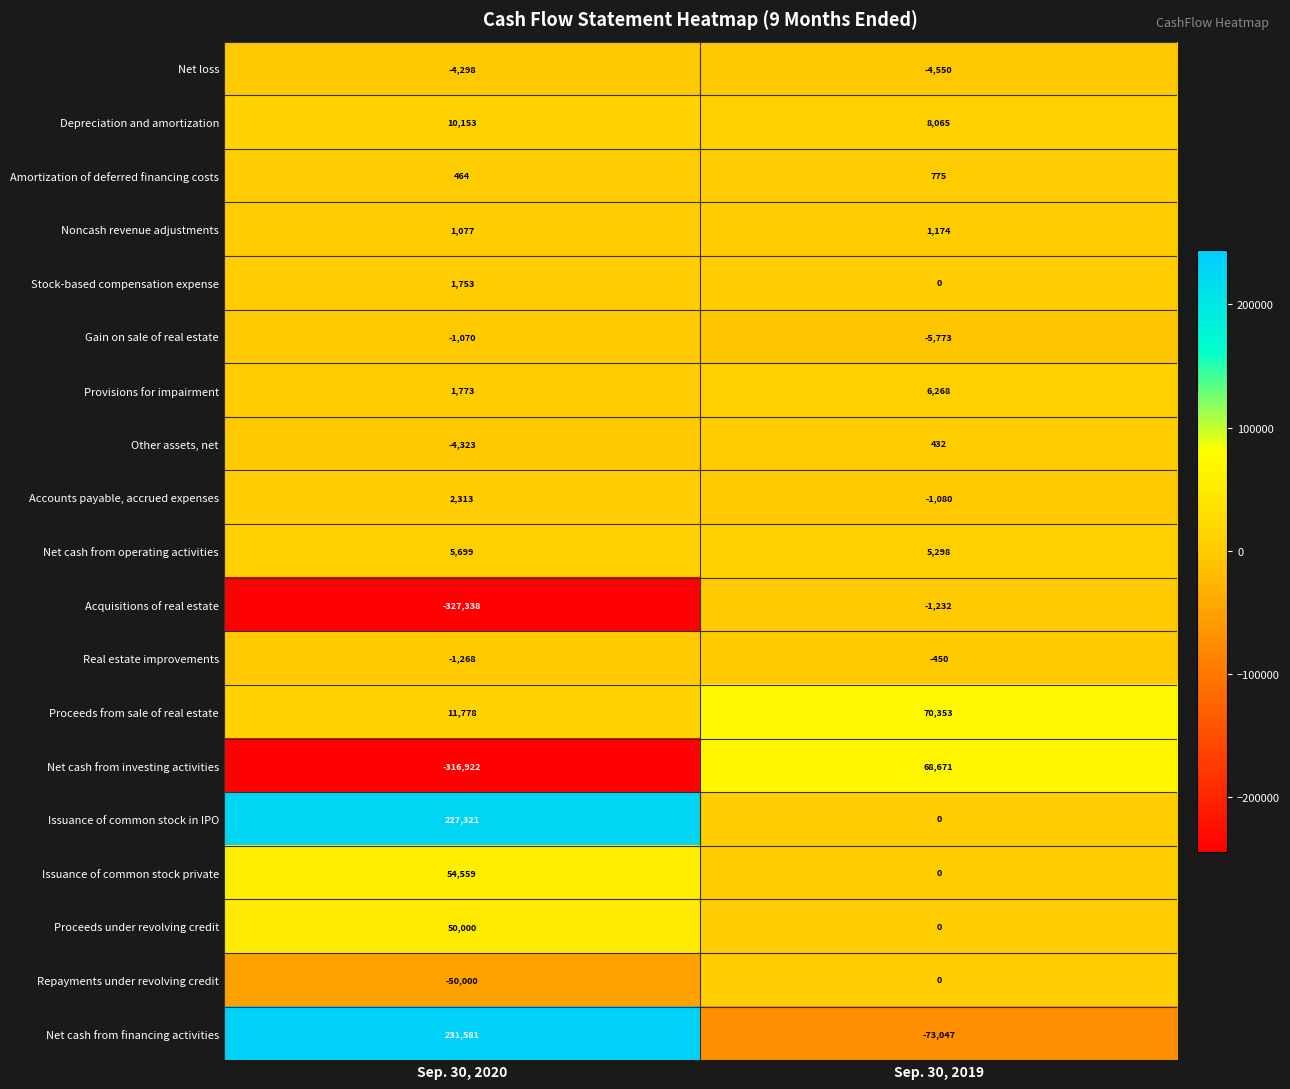

What is the sum of all Real estate improvements values?

-1718